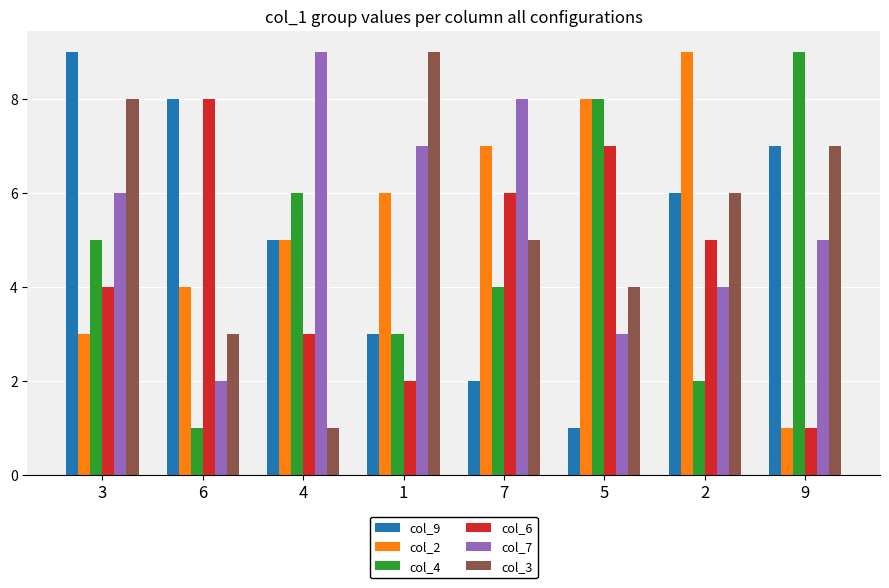

What are all the series names shown in the legend?

col_9, col_2, col_4, col_6, col_7, col_3